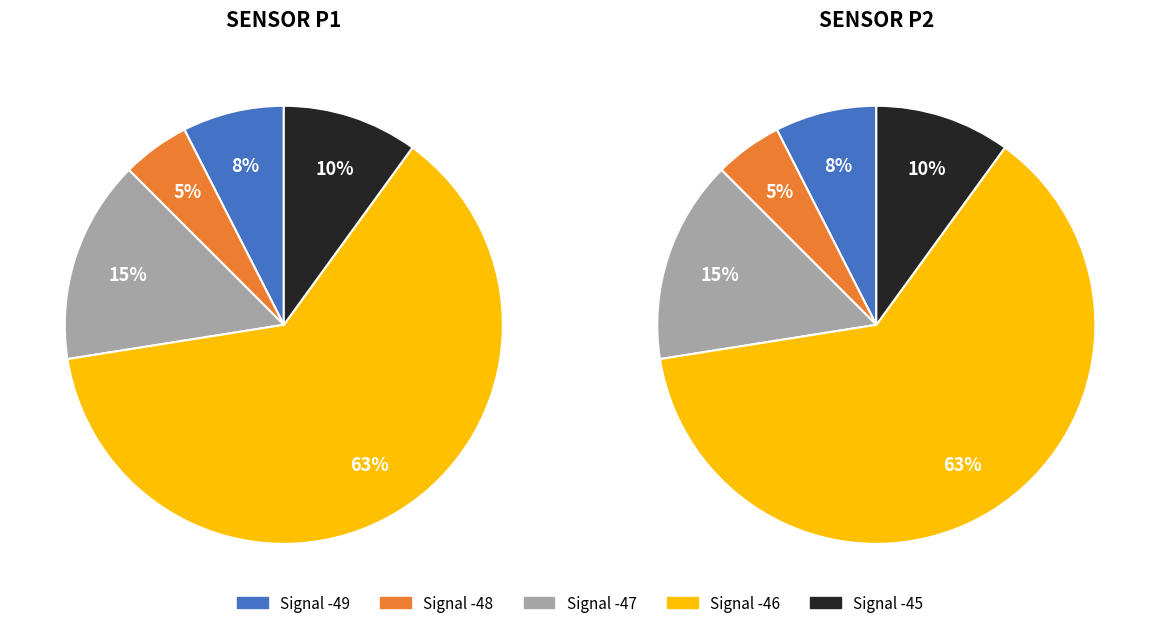

Is it true that 9 is 3% of the pie?

False